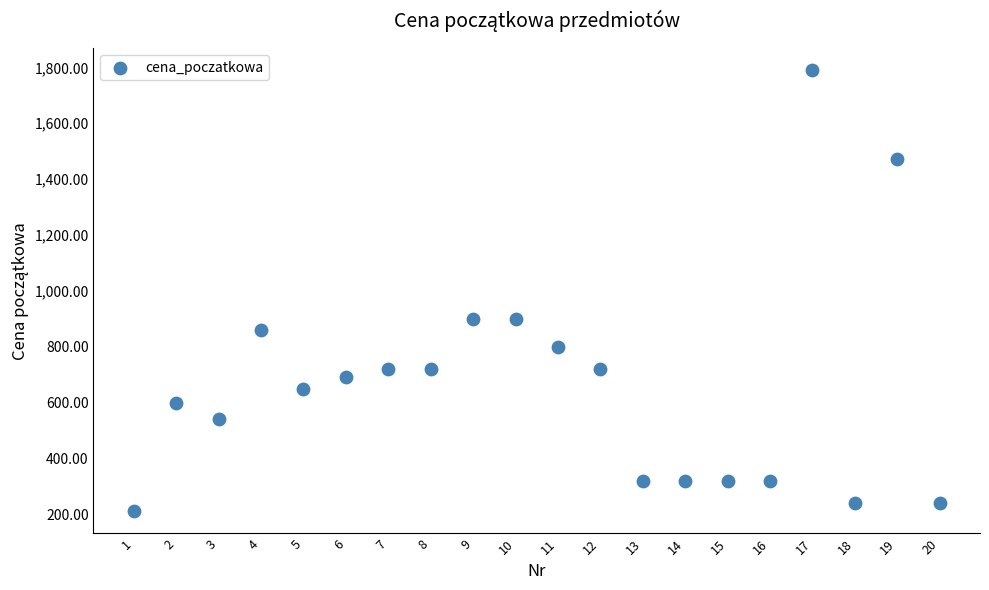

What is the range of Y values (max minus min)?

1580.0